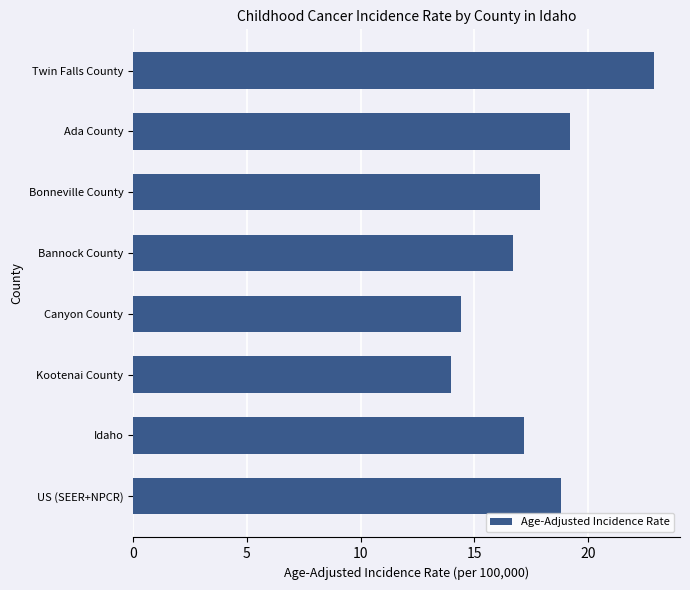

What is the greatest value displayed?

22.9